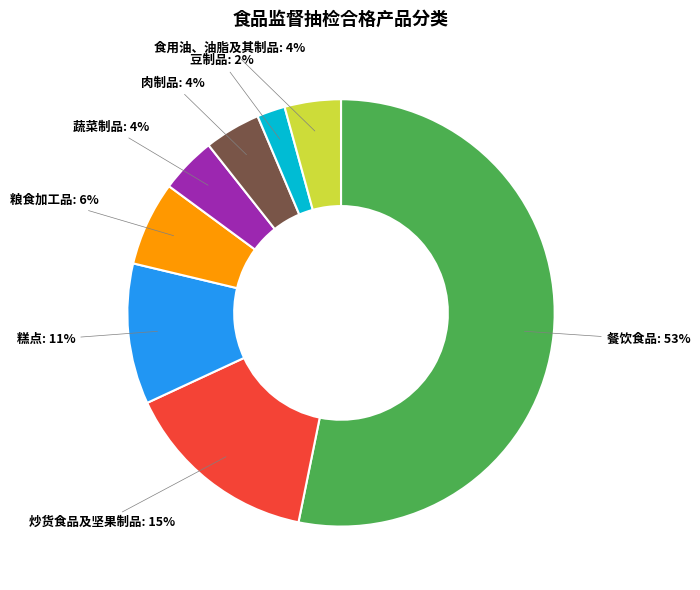

To the nearest percent, what is the average slice percentage?

12%